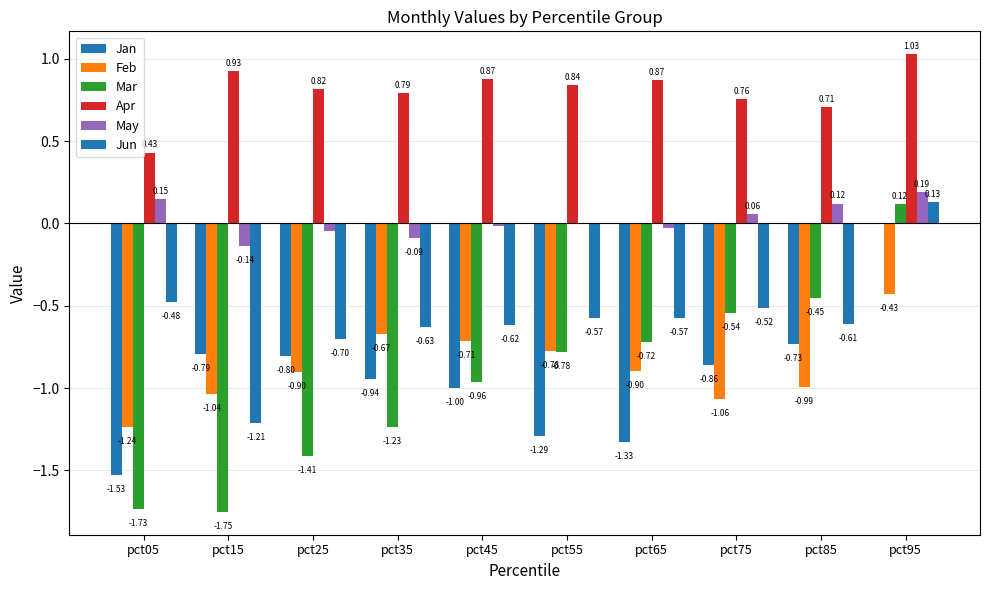

Which series changed the most between pct45 and pct65?

Jan